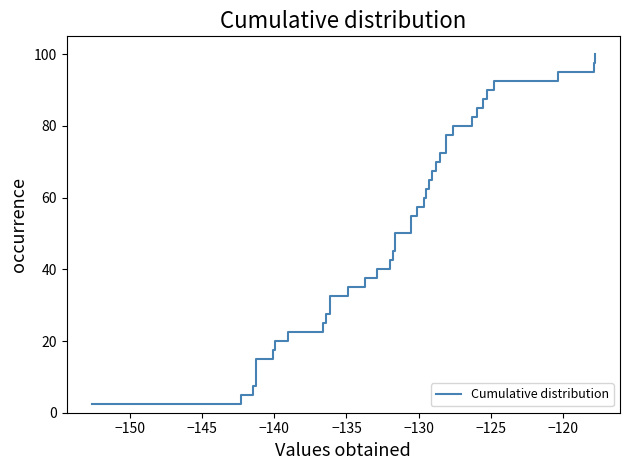

How many lines are shown in the chart?

1